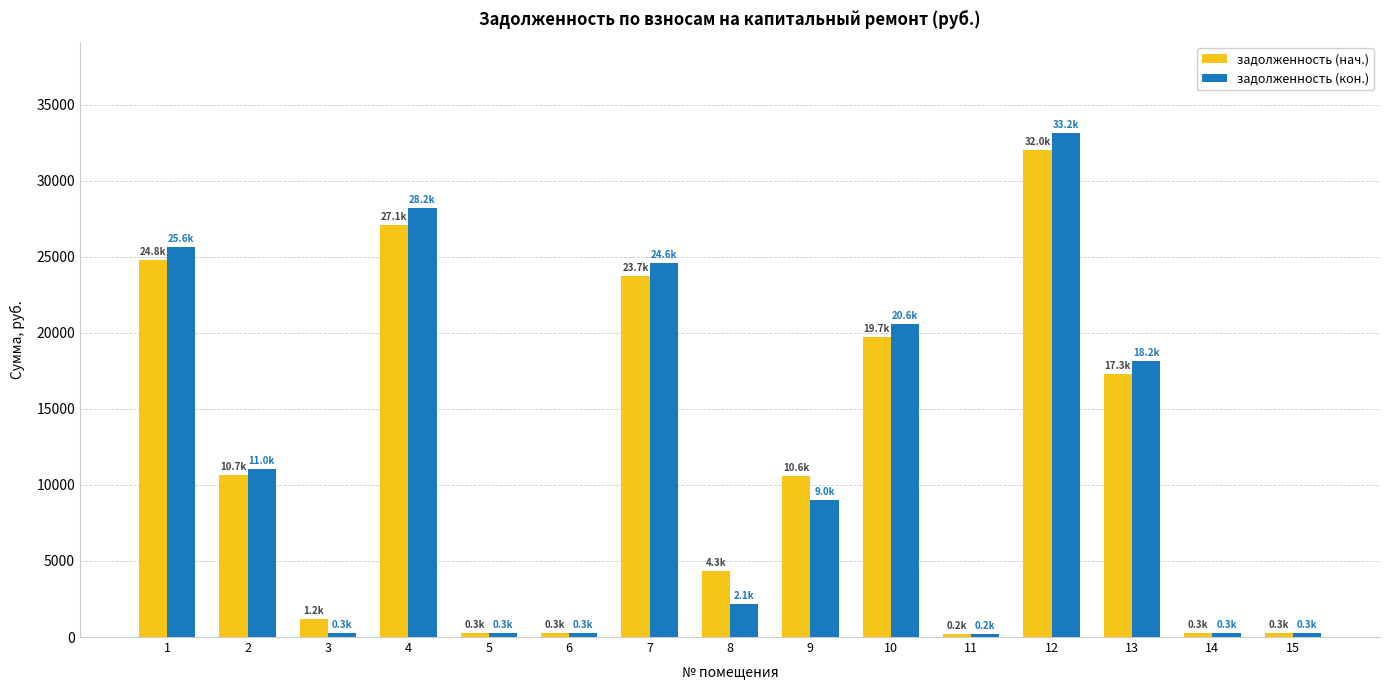

At which label does задолженность (кон.) first exceed 8979?

1